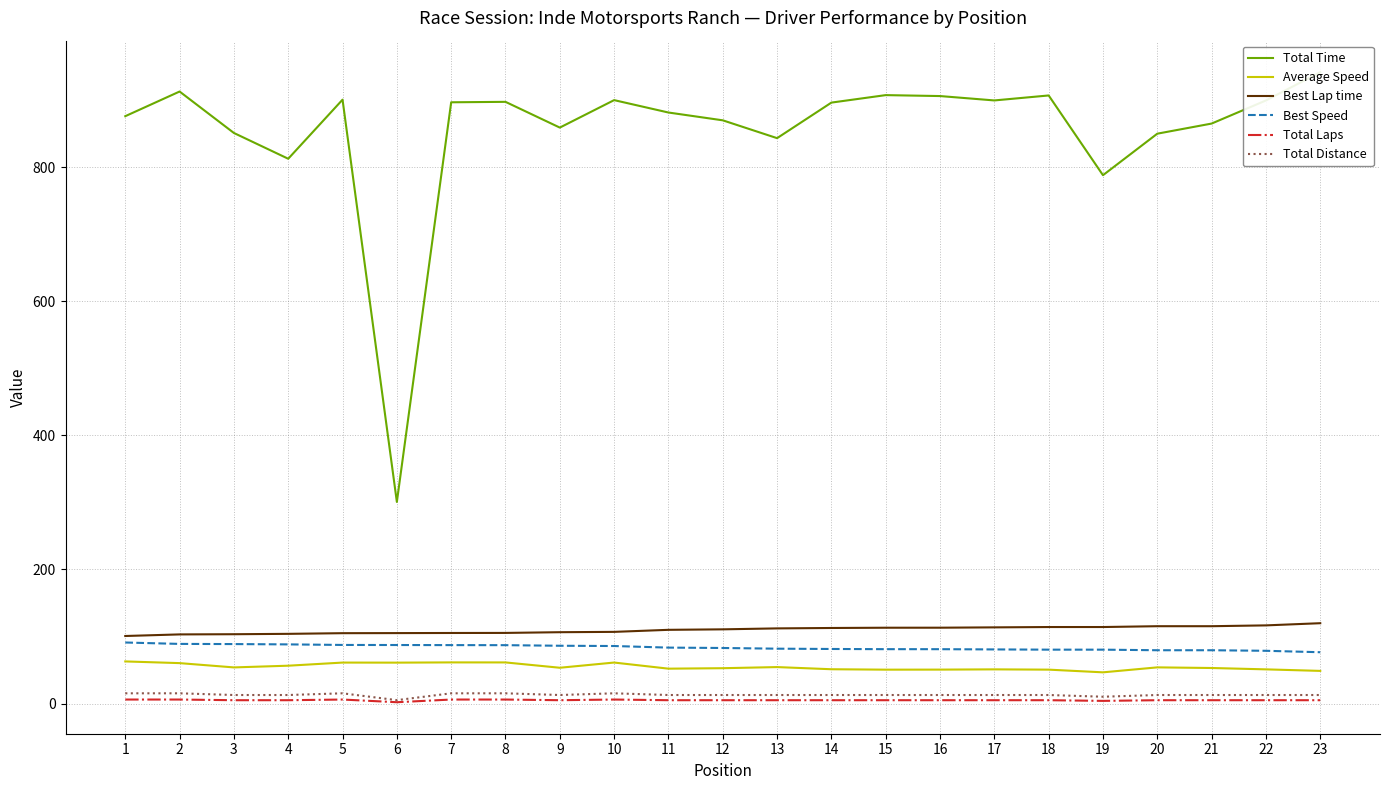

What is the difference between the maximum and minimum values in the Total Distance series?

10.2